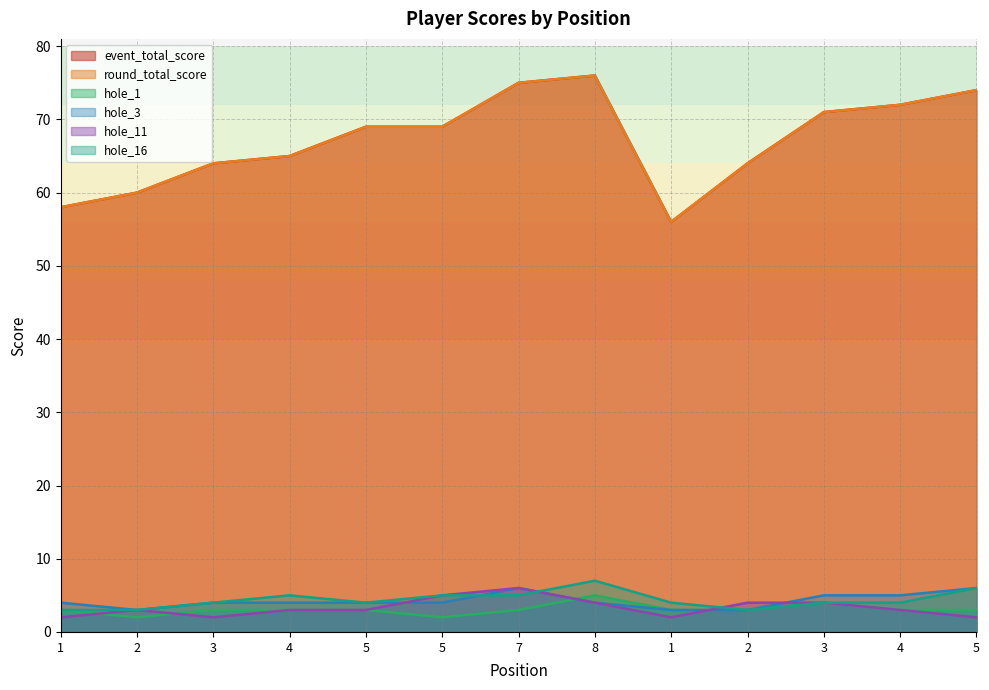

True or false: round_total_score has a value of 31 at 2.

False